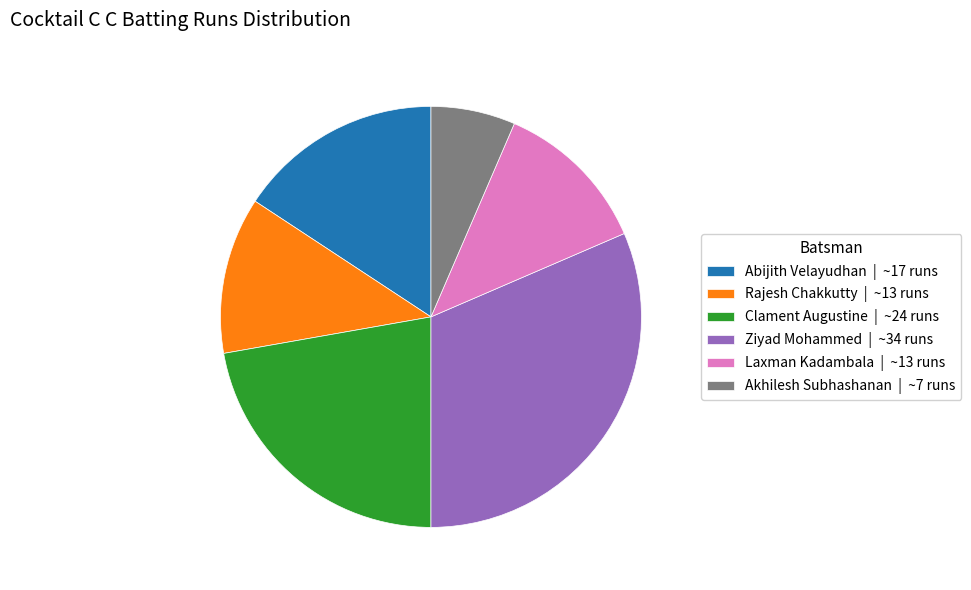

Which category has the smallest portion of the pie?

Akhilesh Subhashanan | ~7 runs